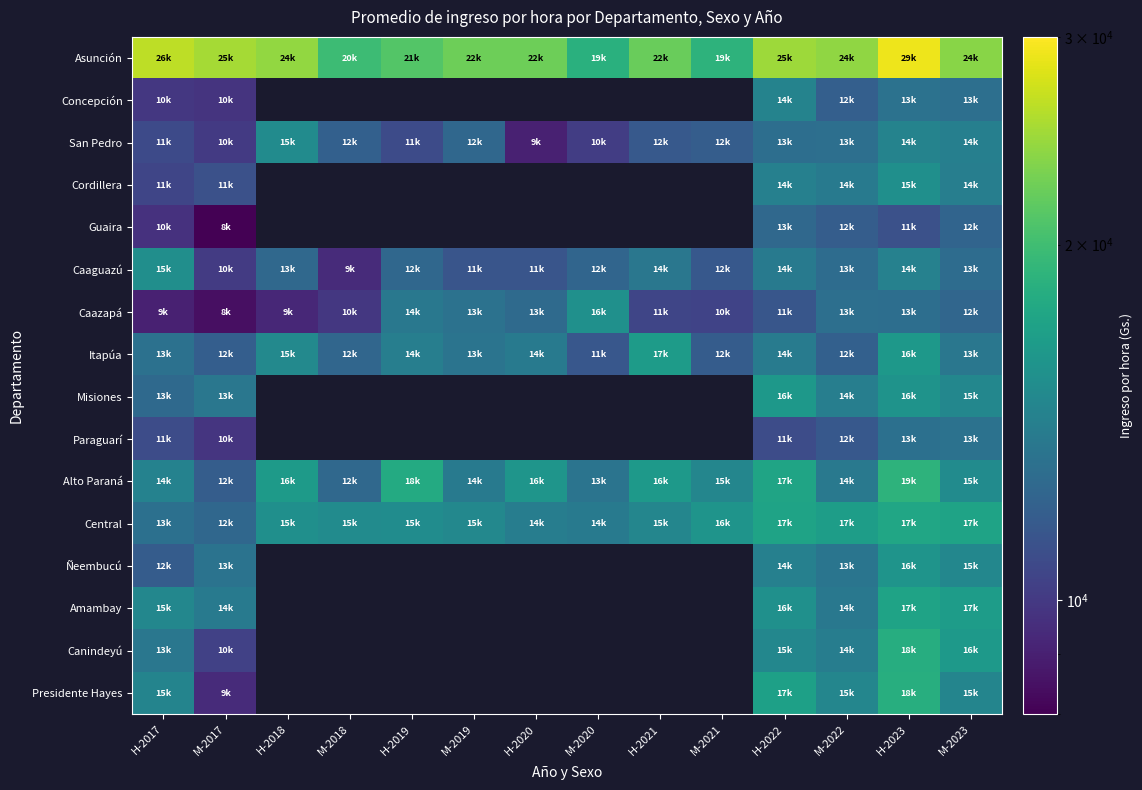

Which has a higher value, M-2017 or H-2022?

M-2017